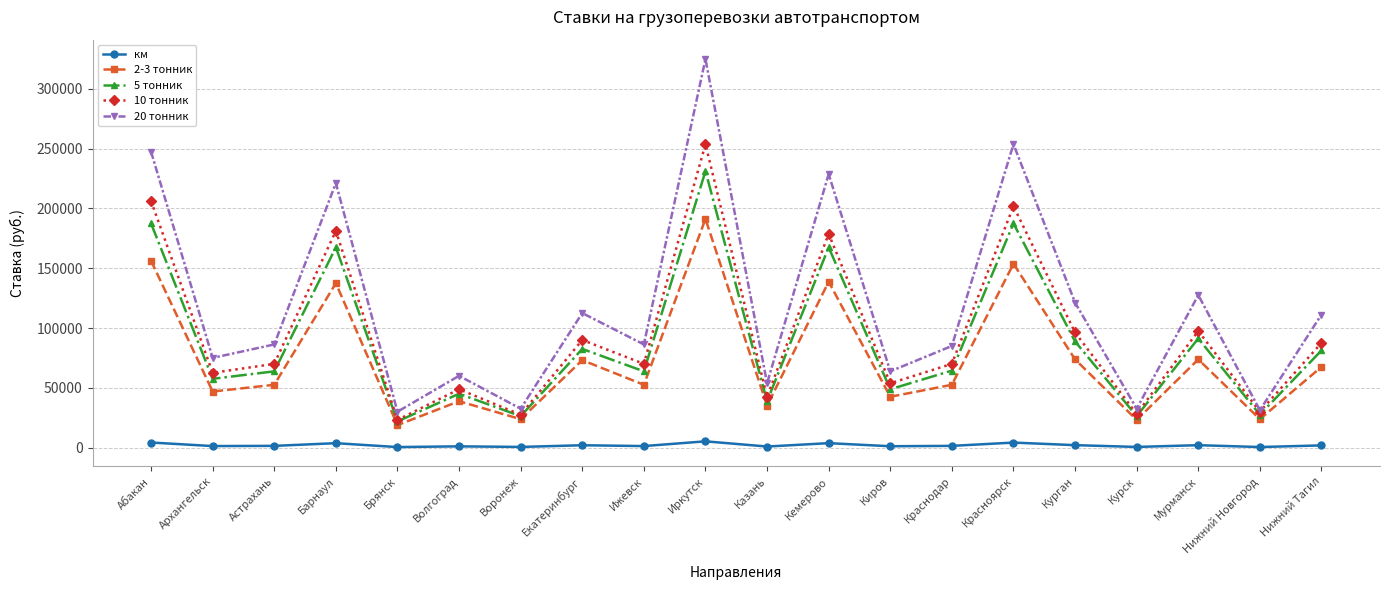

What is the value of the 5 тонник point at the 11th from the left?

38750